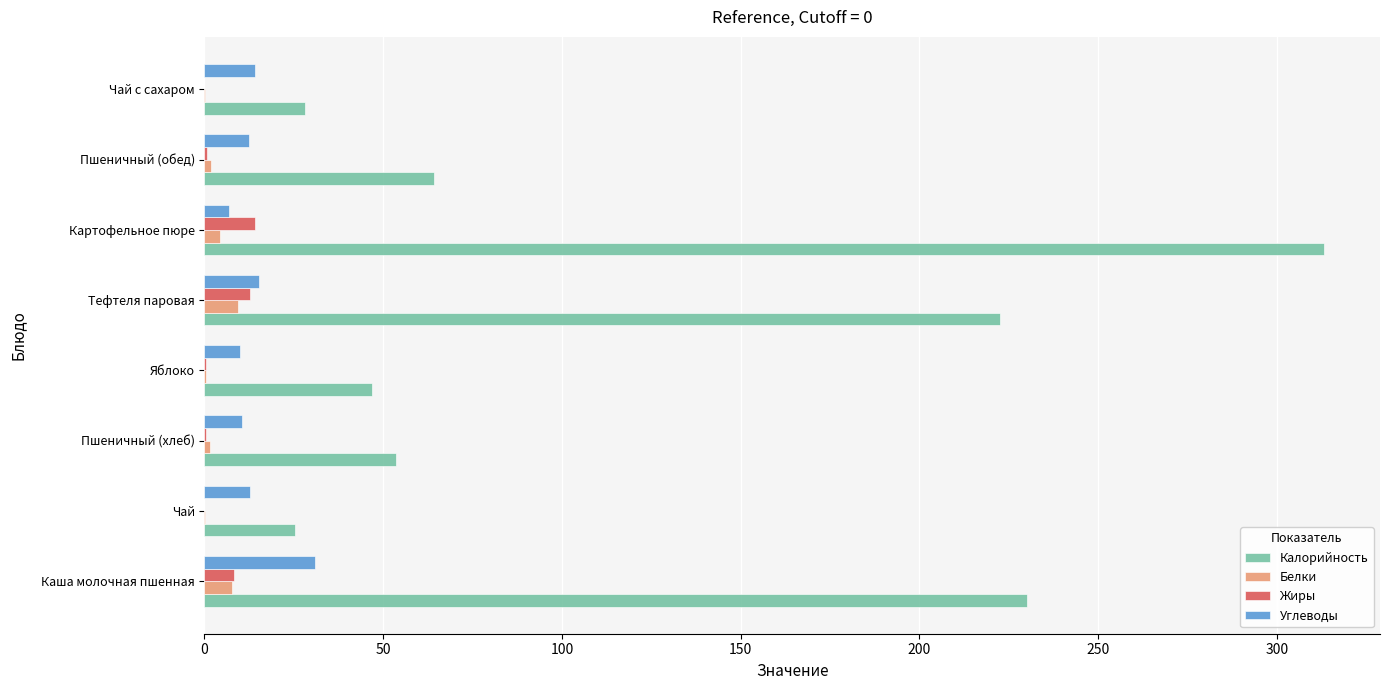

At which label is Калорийность closest to 169?

Тефтеля паровая